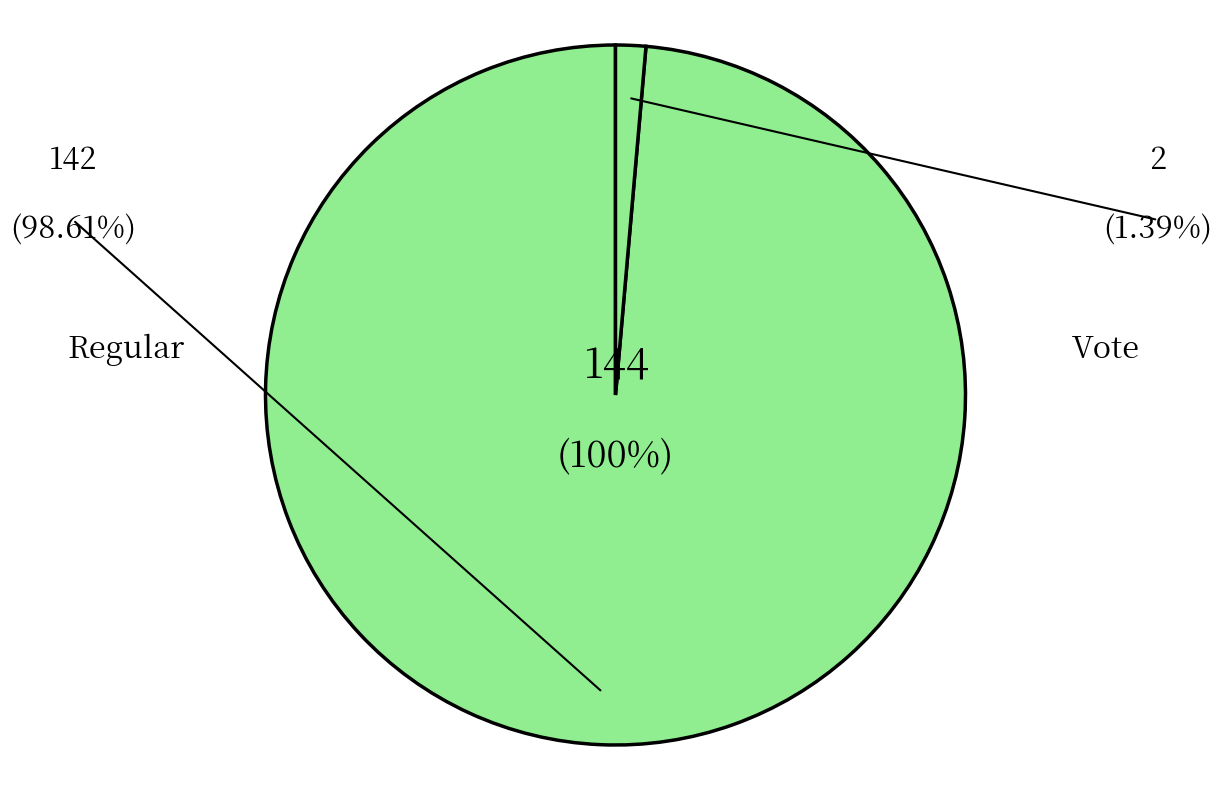

Between Regular and Vote, which is larger?

Regular